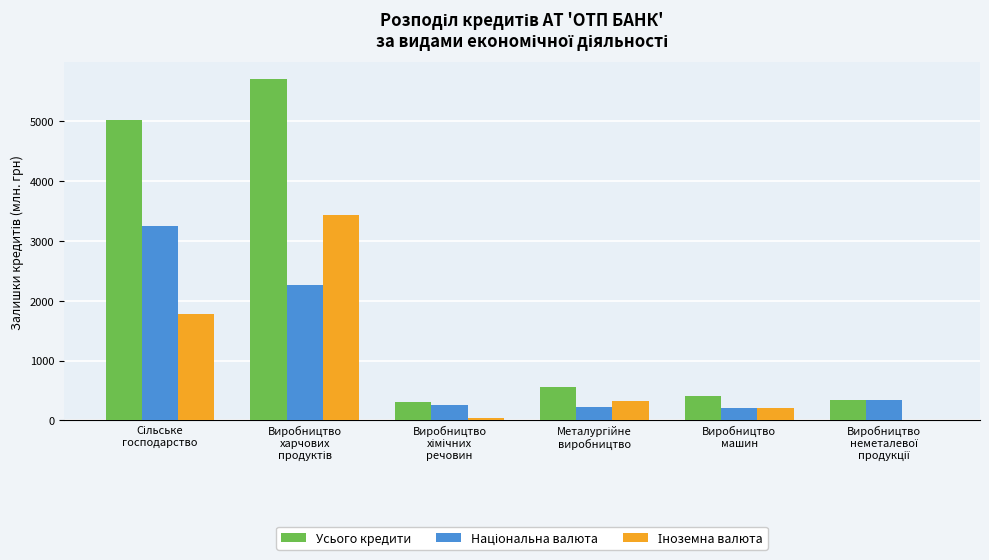

How many distinct data groups are displayed?

3